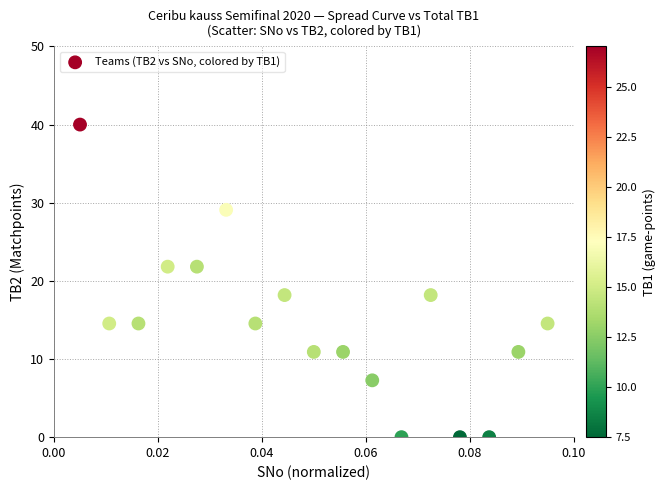

What is the range of Y values (max minus min)?

40.0